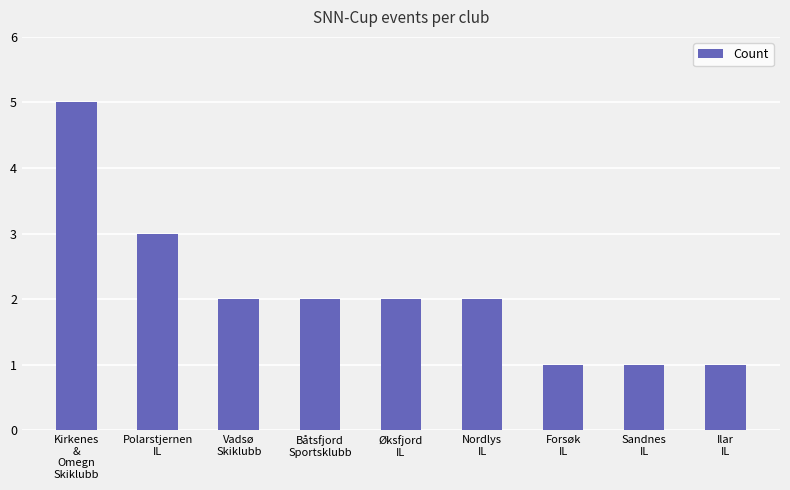

What is the smallest value displayed?

1